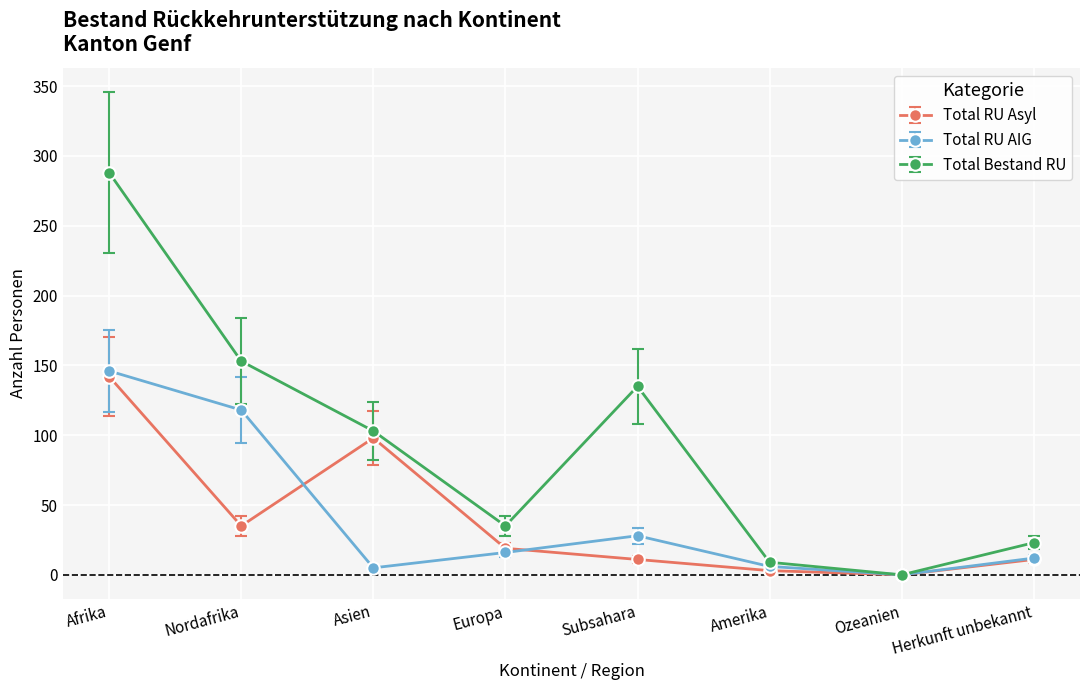

What is the value of the Total RU Asyl point at the 2nd from the left?

35